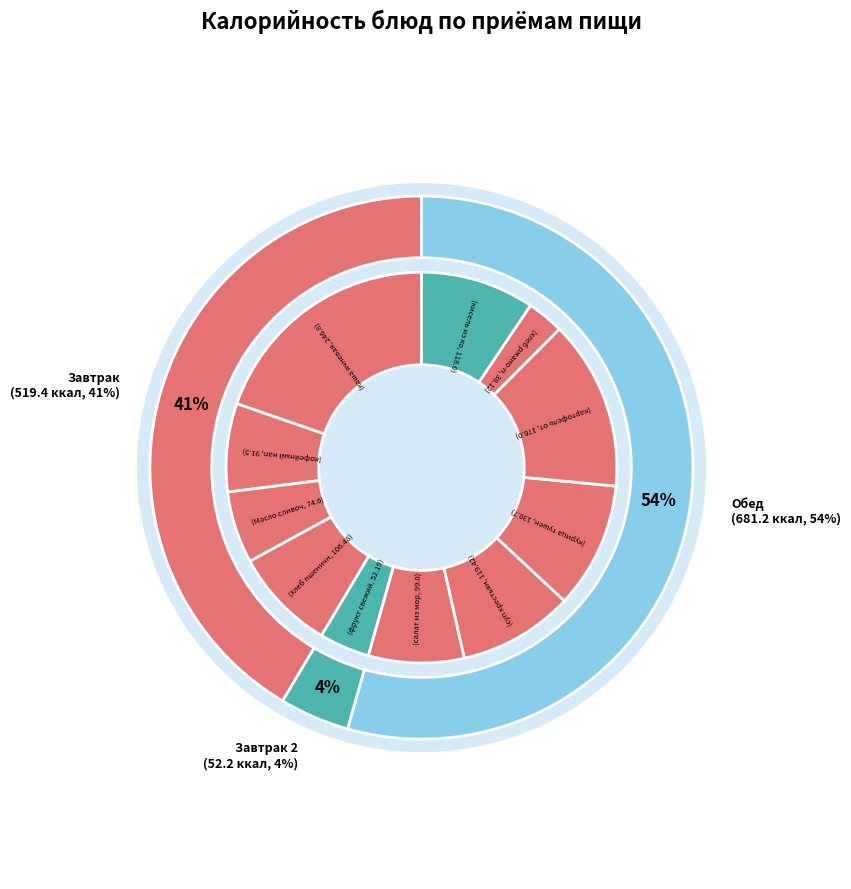

Rank the categories by value from lowest to highest.

хлеб ржано-пшеничный, фрукт свежий (мандарин), Масло сливочное (порциями), кофейный напиток с молоком, салат из моркови и яблок, Хлеб пшеничный, кисель из концентрата, суп крестьянский с крупой, курица тушеная (п/ф) с морковью, картофель отварной в молоке, каша ячневая молочная жидкая